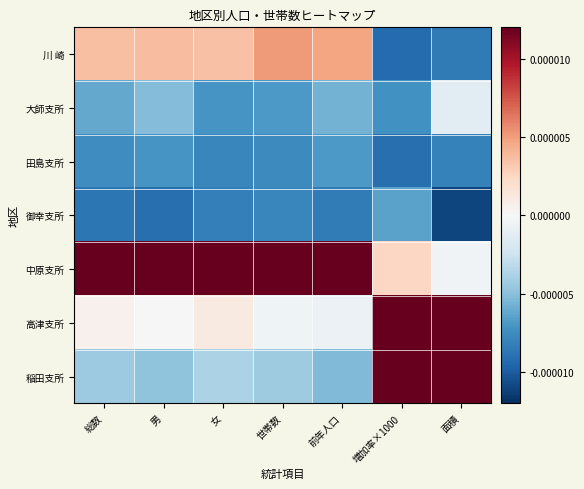

Reading left to right, transcribe all the data shown in this chart.

川 崎: 総数=0.0	男=0.0	女=0.0	世帯数=0.0	前年人口=0.0	増加率×1000=-0.0	面積=-0.0
大師支所: 総数=-0.0	男=-0.0	女=-0.0	世帯数=-0.0	前年人口=-0.0	増加率×1000=-0.0	面積=-0.0
田島支所: 総数=-0.0	男=-0.0	女=-0.0	世帯数=-0.0	前年人口=-0.0	増加率×1000=-0.0	面積=-0.0
御幸支所: 総数=-0.0	男=-0.0	女=-0.0	世帯数=-0.0	前年人口=-0.0	増加率×1000=-0.0	面積=-0.0
中原支所: 総数=0.0	男=0.0	女=0.0	世帯数=0.0	前年人口=0.0	増加率×1000=0.0	面積=-0.0
高津支所: 総数=0.0	男=0.0	女=0.0	世帯数=-0.0	前年人口=-0.0	増加率×1000=0.0	面積=0.0
稲田支所: 総数=-0.0	男=-0.0	女=-0.0	世帯数=-0.0	前年人口=-0.0	増加率×1000=0.0	面積=0.0